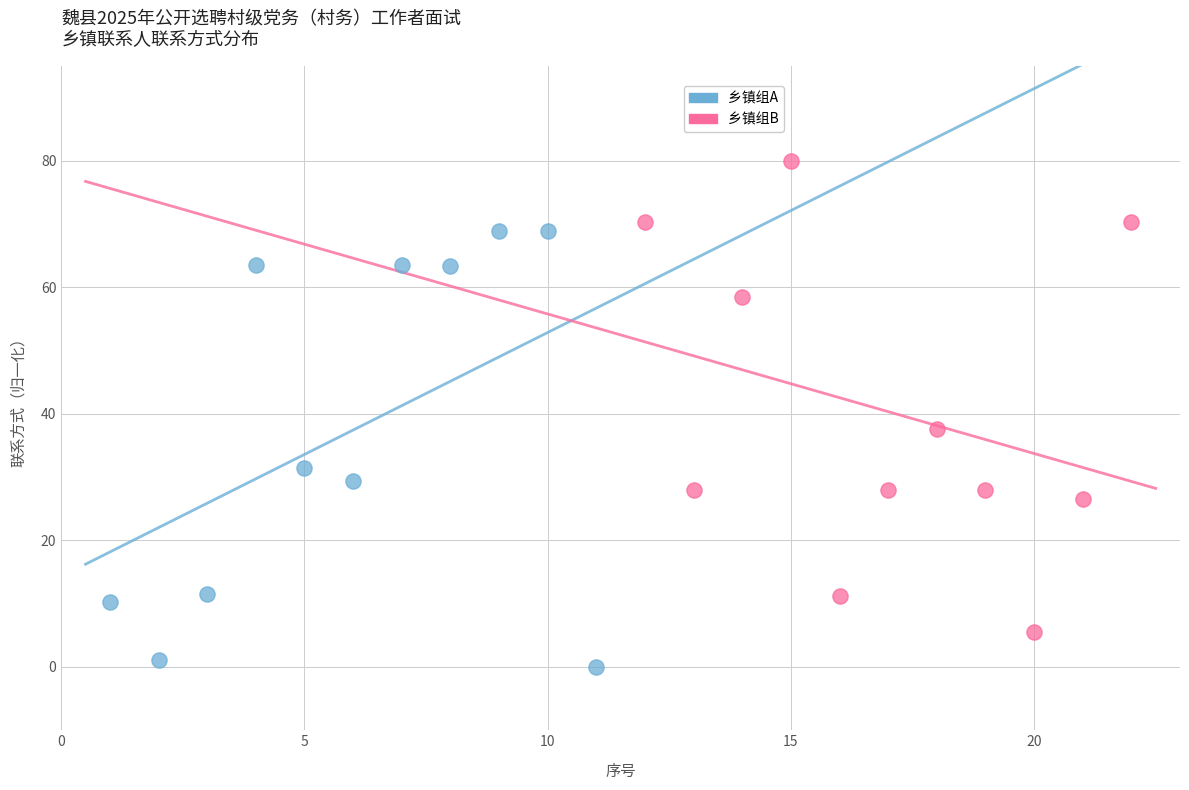

What are all the series names shown in the legend?

乡镇组A, 乡镇组B